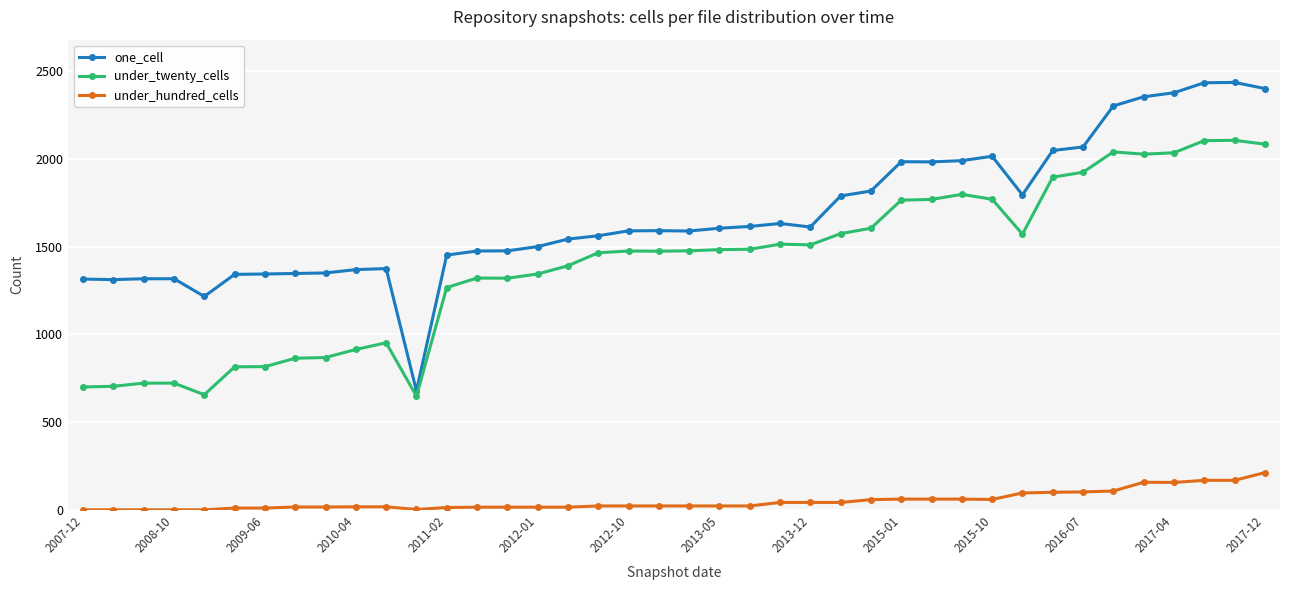

Which series has the largest total across all categories?

one_cell